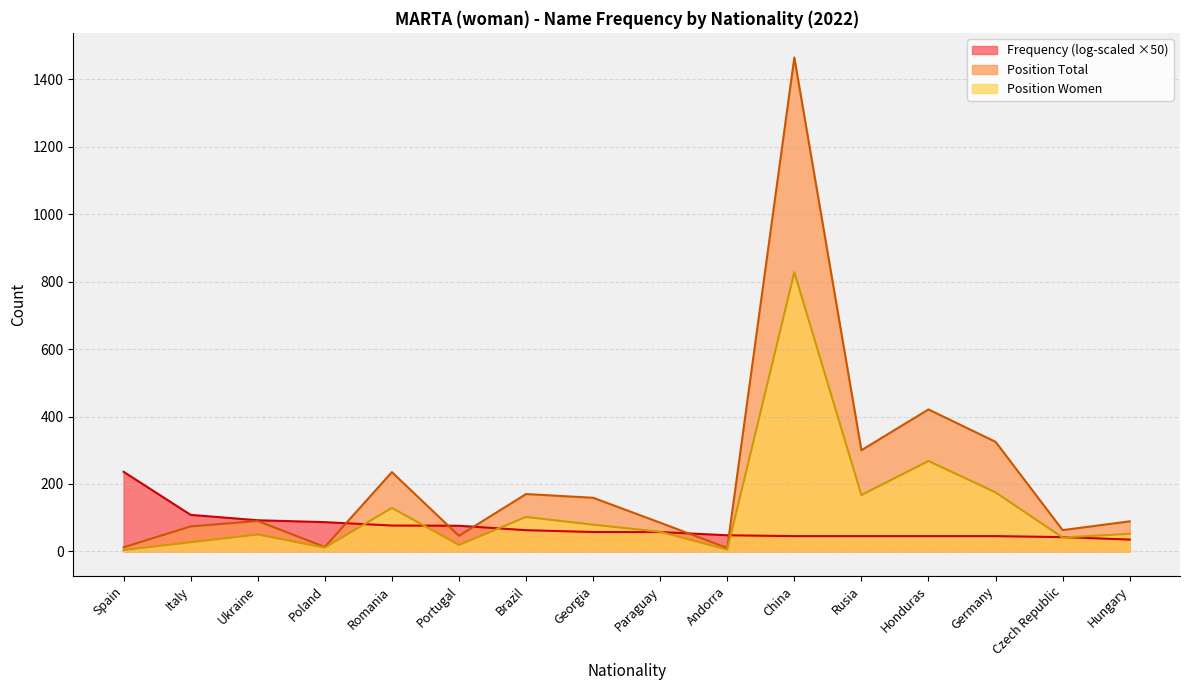

What is the label of the 5th point from the left?

Romania